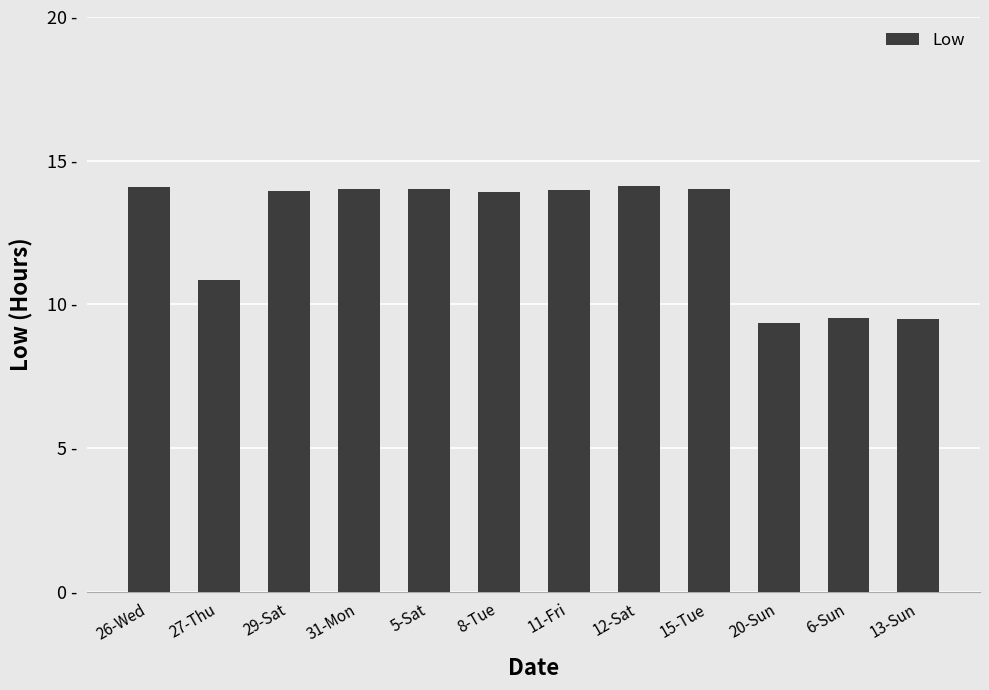

True or false: the data shows 14.0 at 29-Sat.

True